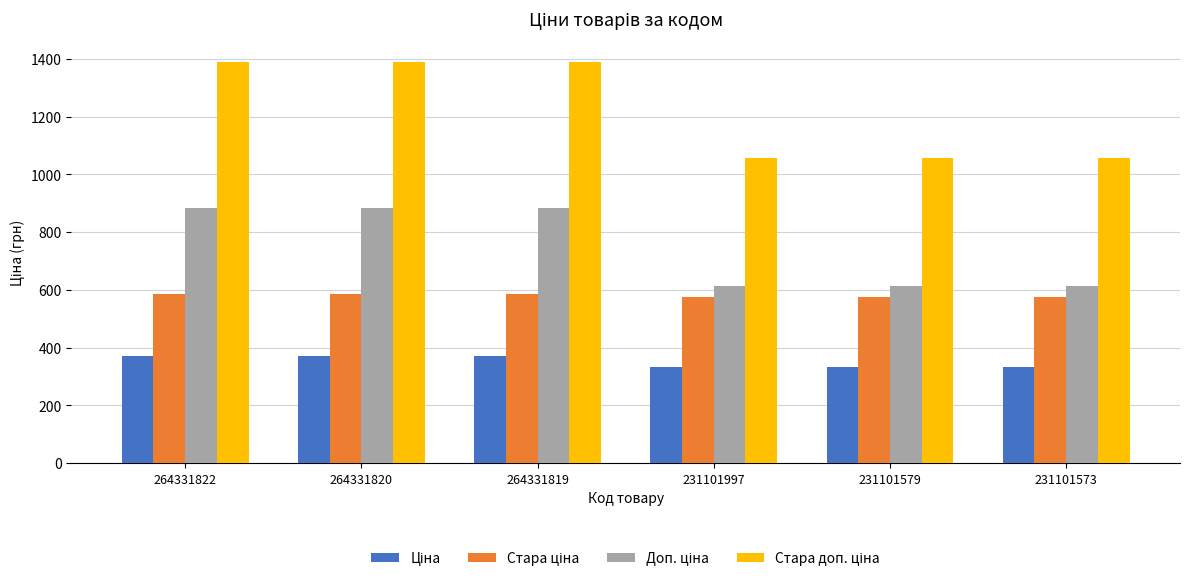

What is the total value across all series at 231101997?

2581.2